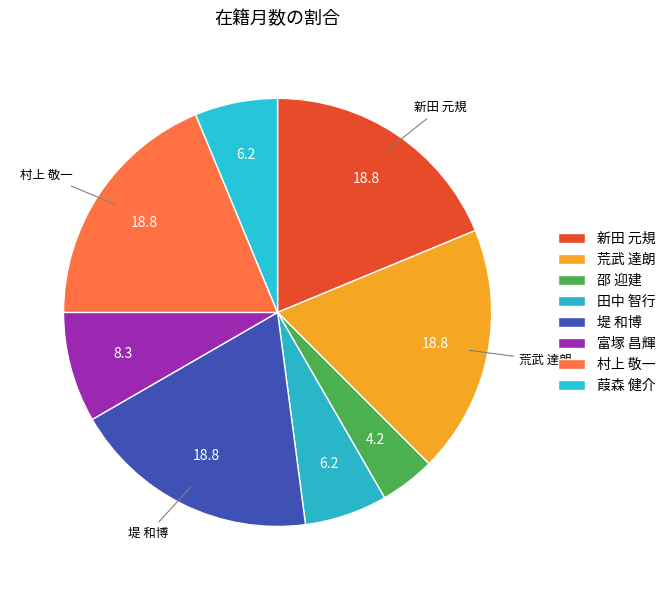

Rank the categories by value from highest to lowest.

新田 元規, 荒武 達朗, 堤 和博, 村上 敬一, 富塚 昌輝, 田中 智行, 葭森 健介, 邵 迎建